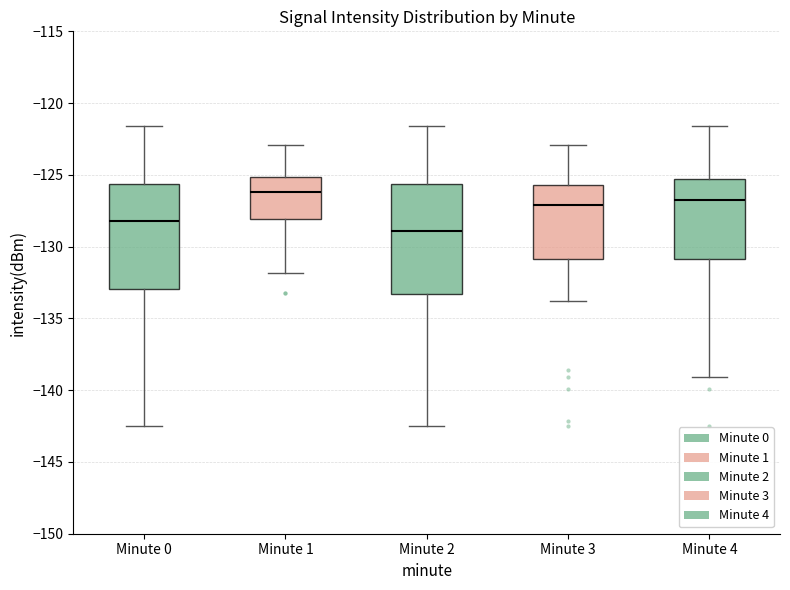

Which box has the highest median line?

Minute 1